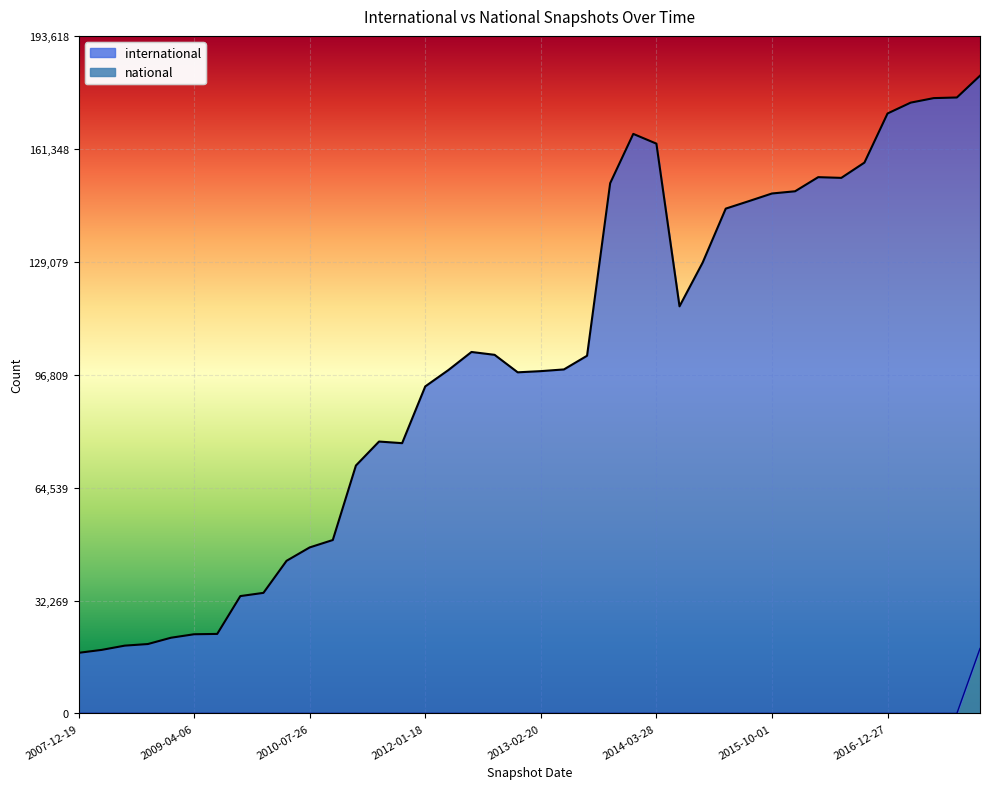

True or false: national and international intersect in this chart.

False